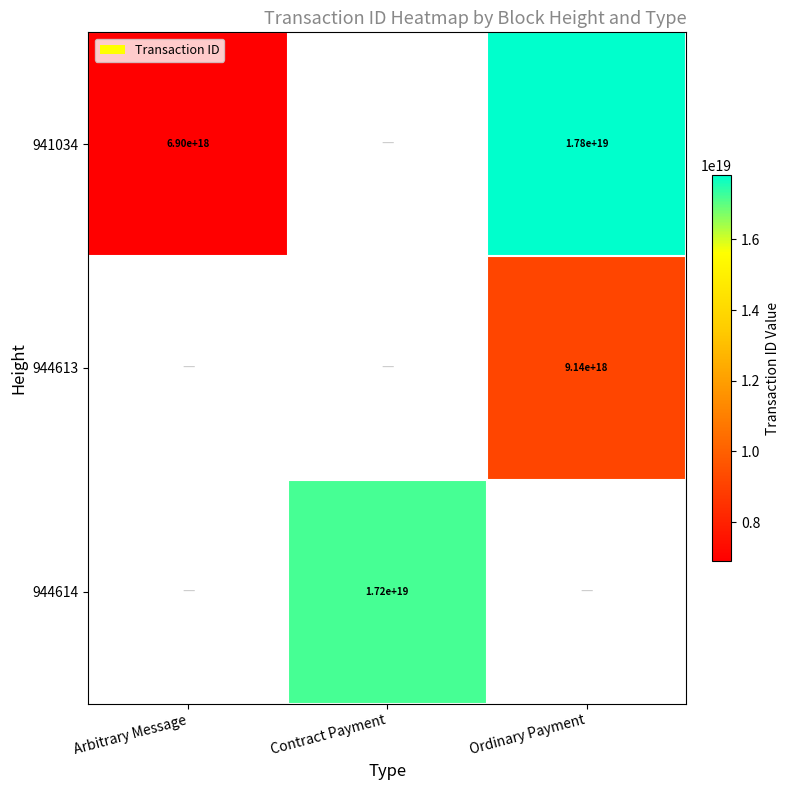

Is the value of 944614 at Contract Payment greater than the value of 944613 at Ordinary Payment?

Yes